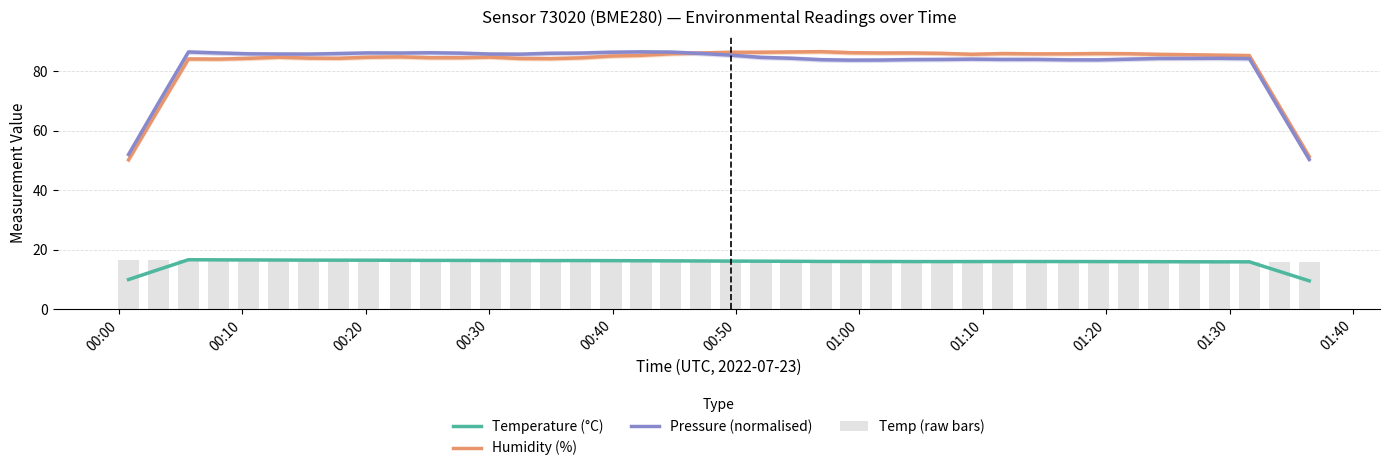

Count the number of categories in the chart.

40